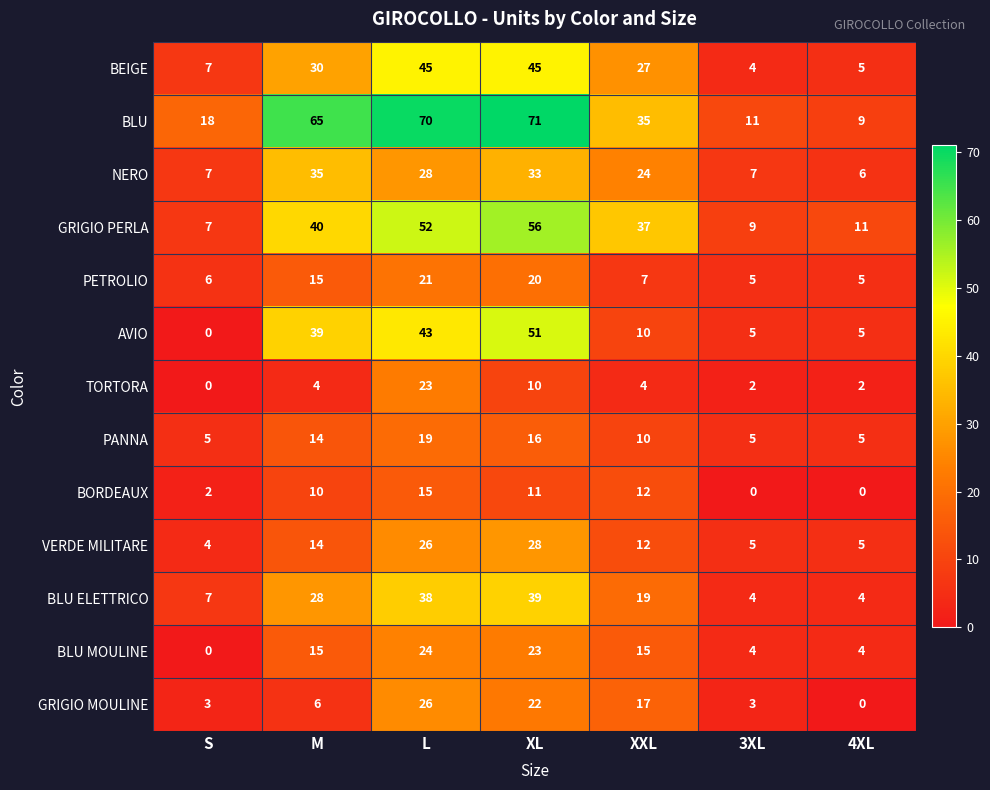

What is the approximate value of GRIGIO PERLA at L, to the nearest 10?

50